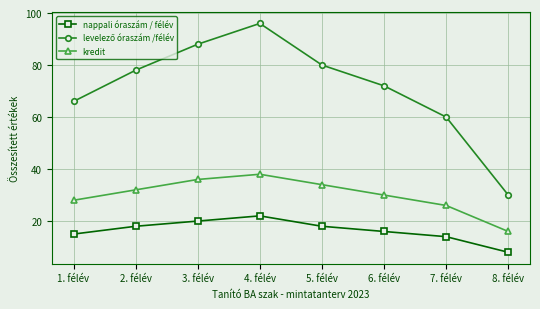

What is the difference between the highest and lowest values at 4. félév?

74